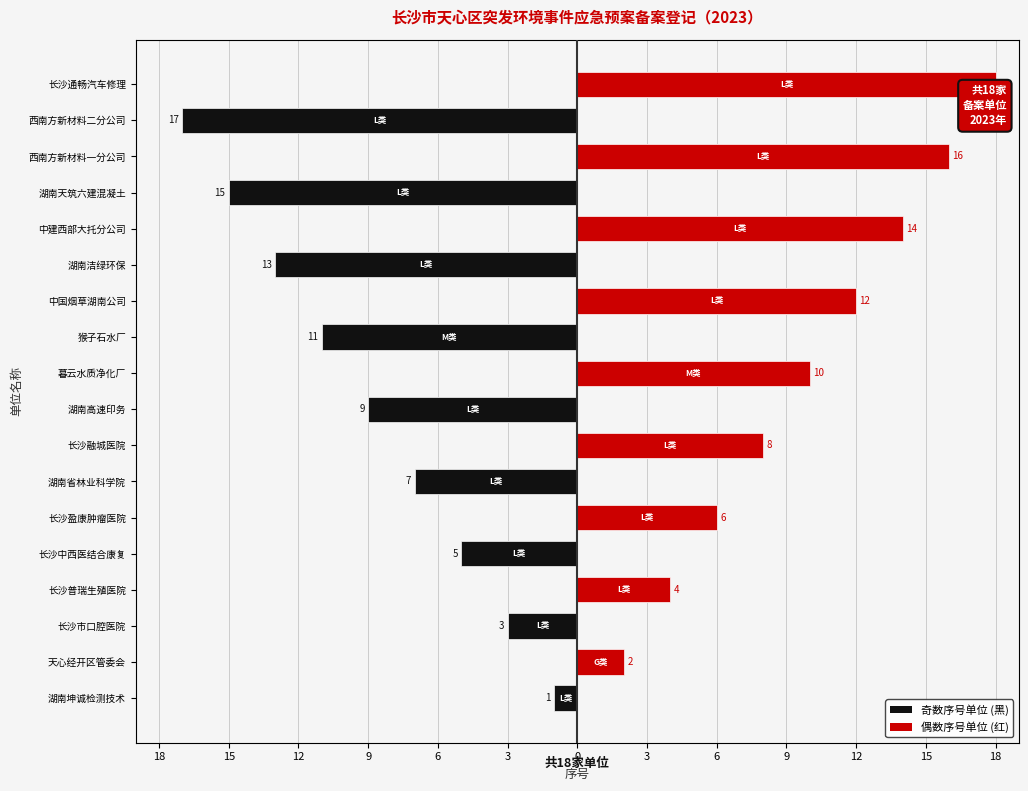

How many distinct data groups are displayed?

2